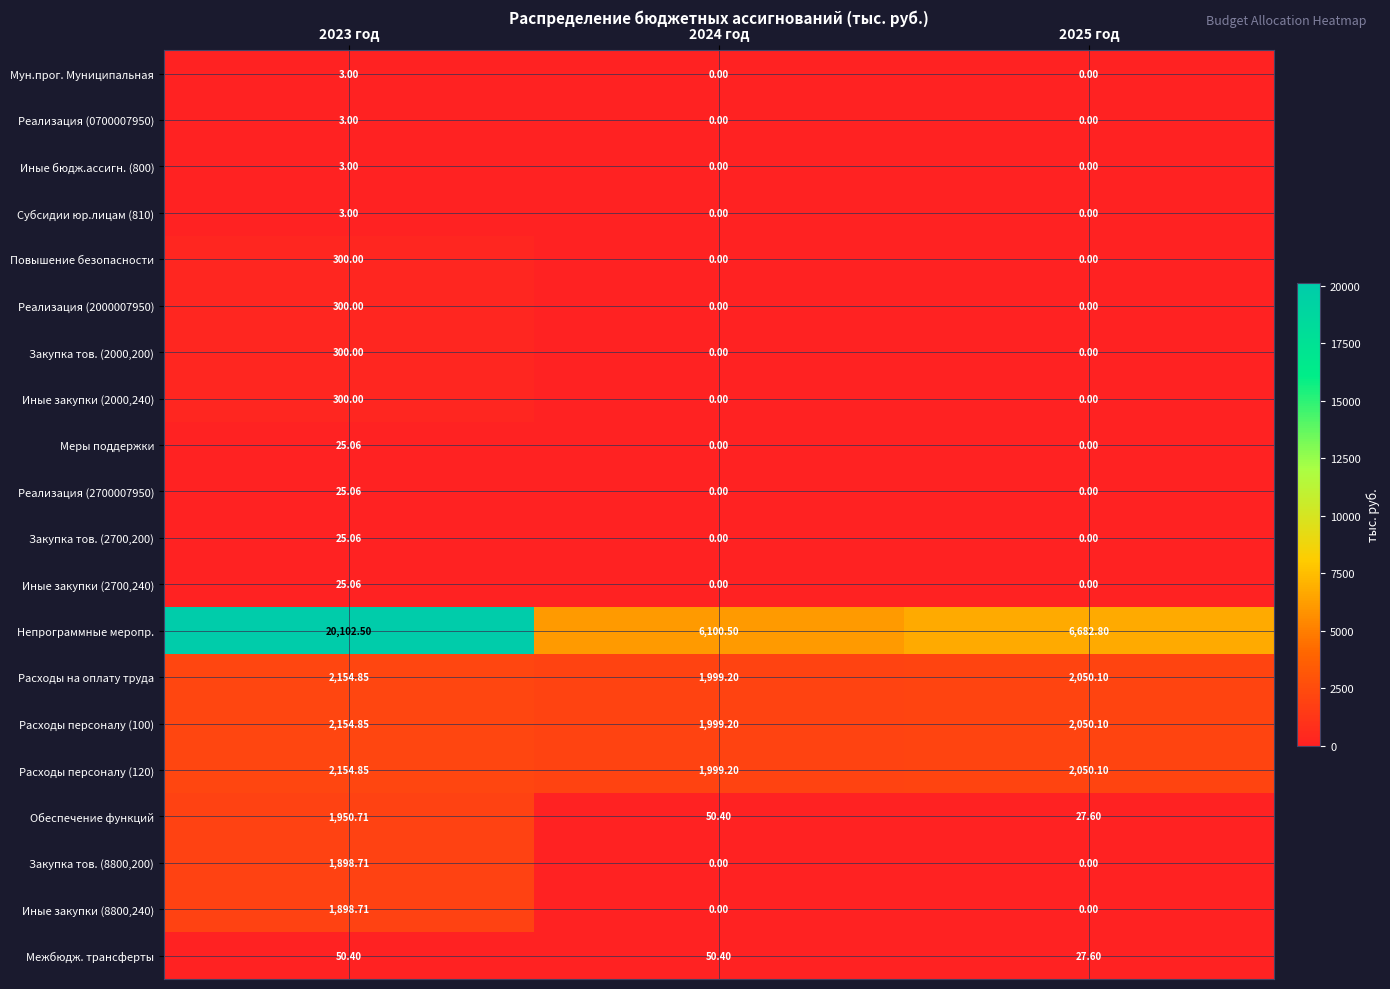

Is the value of Межбюдж. трансферты at 2024 год greater than the value of Субсидии юр.лицам (810) at 2023 год?

Yes